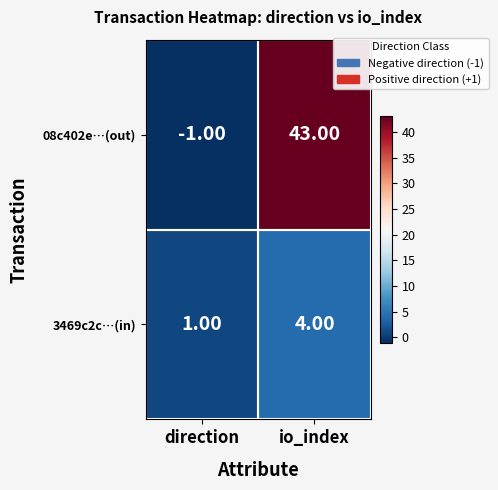

At which label does 3469c2c…(in) reach its minimum?

direction